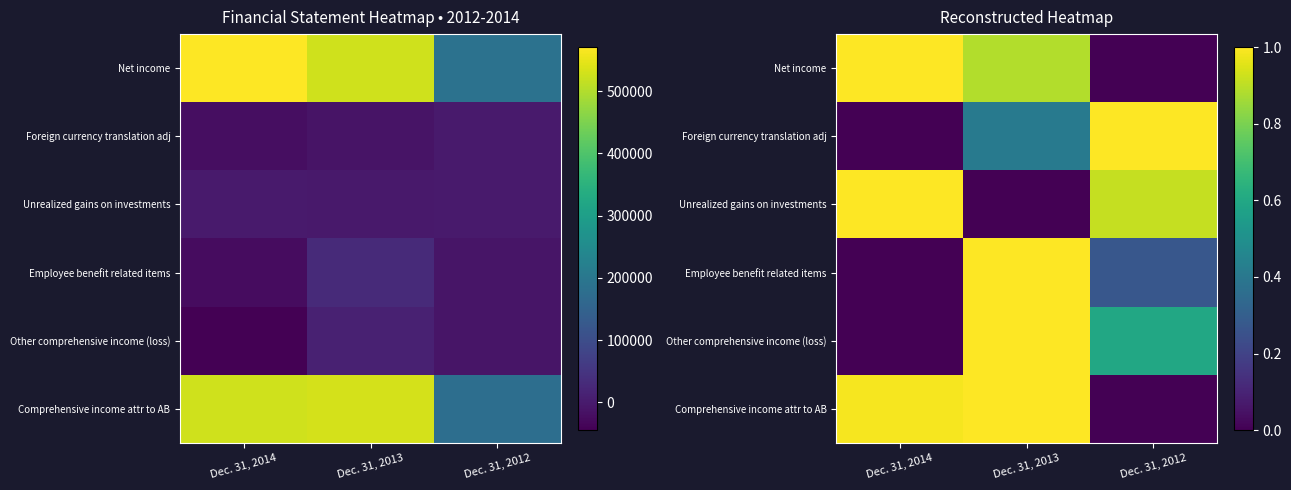

Rank the categories by Unrealized gains on investments value from lowest to highest.

Dec. 31, 2013, Dec. 31, 2012, Dec. 31, 2014